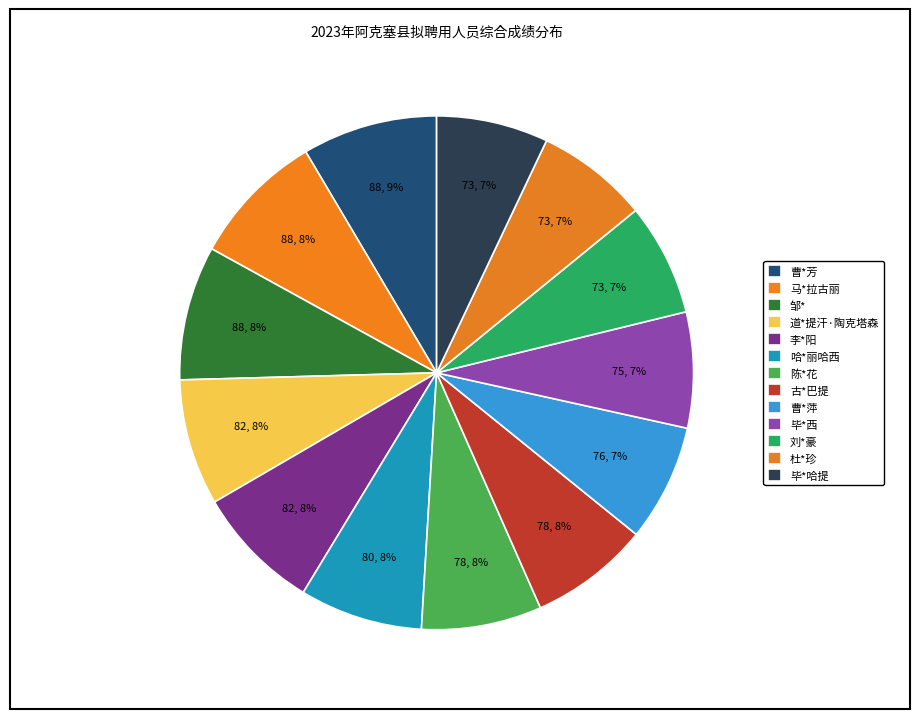

What percentage is the 毕*西 slice, to the nearest percent?

7%